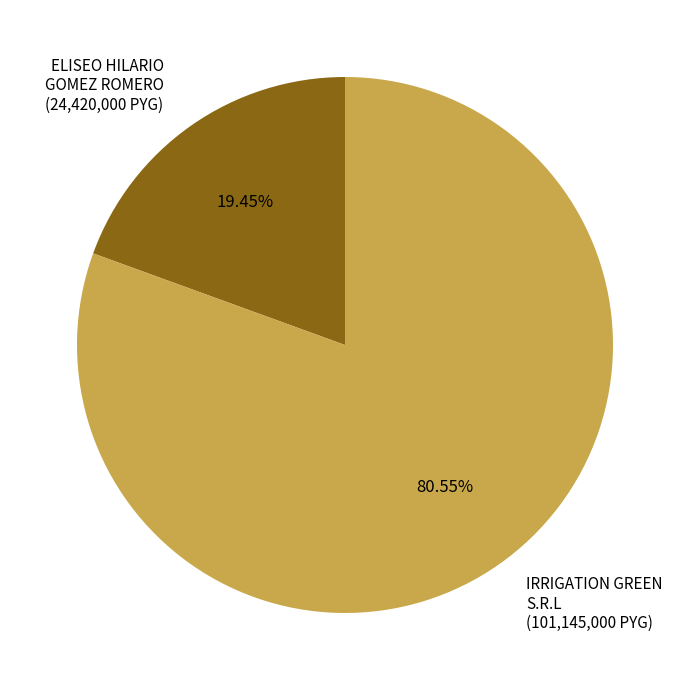

What is the smallest slice in the pie chart?

ELISEO HILARIO GOMEZ ROMERO (24,420,000 PYG)